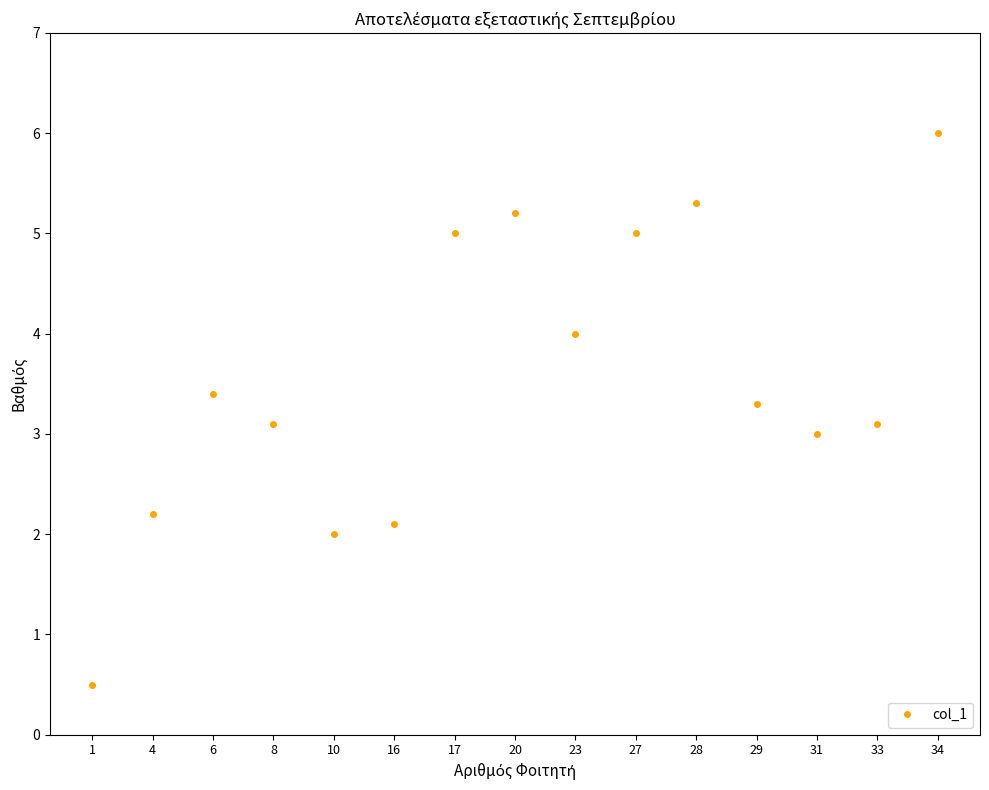

Reading left to right, transcribe all the data shown in this chart.

1=0.5	4=2.2	6=3.4	8=3.1	10=2.0	16=2.1	17=5.0	20=5.2	23=4.0	27=5.0	28=5.3	29=3.3	31=3.0	33=3.1	34=6.0